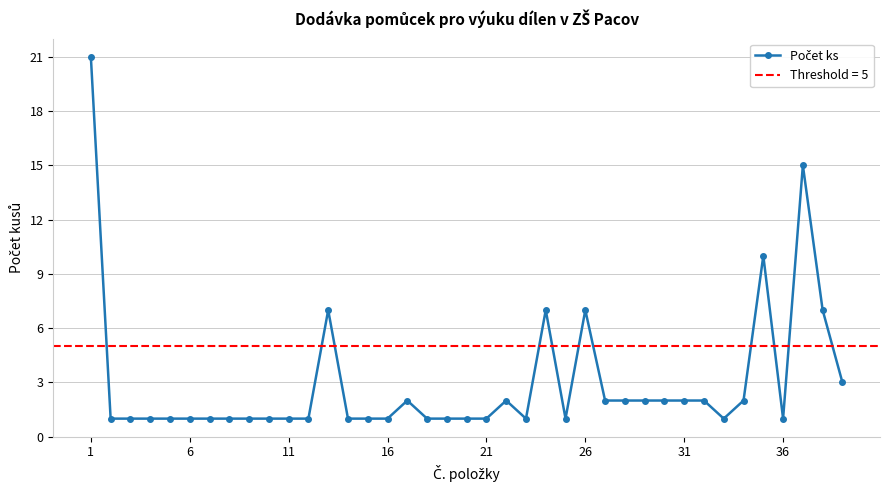

Reading left to right, transcribe all the data shown in this chart.

21	1	1	1	1	1	1	1	1	1	1	1	7	1	1	1	2	1	1	1	1	2	1	7	1	7	2	2	2	2	2	2	1	2	10	1	15	7	3